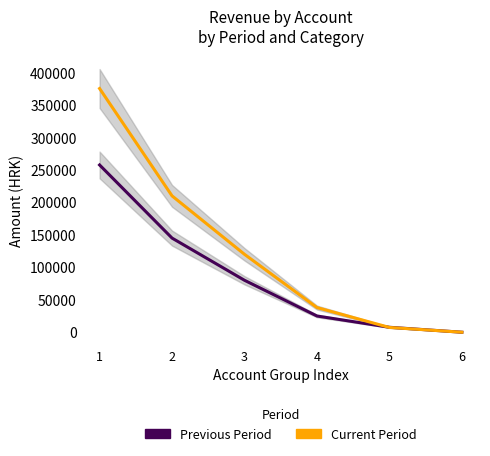

What is the maximum value shown in the chart?

375358.5